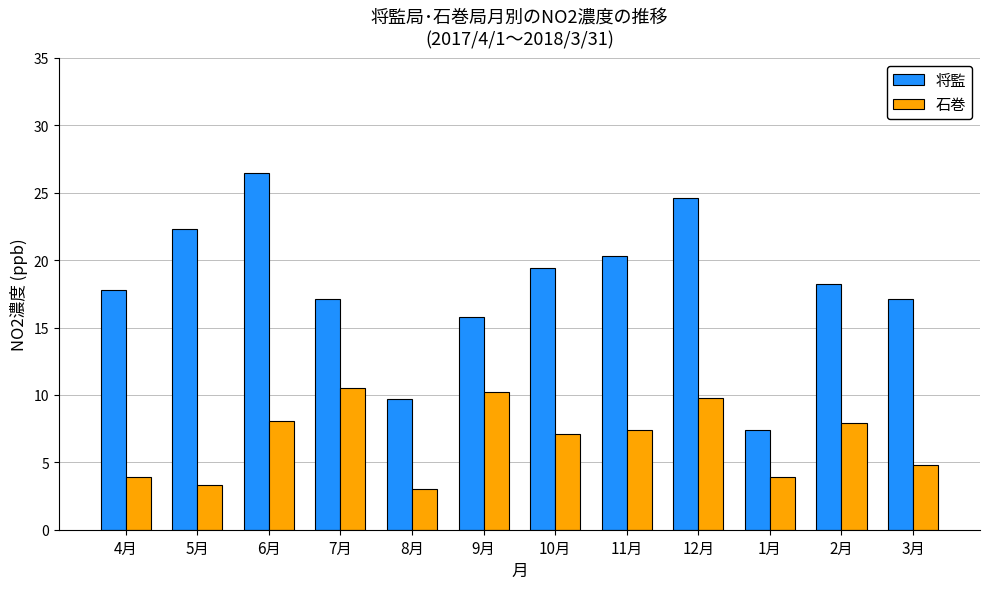

What is the difference between the highest and lowest values at 4月?

13.9